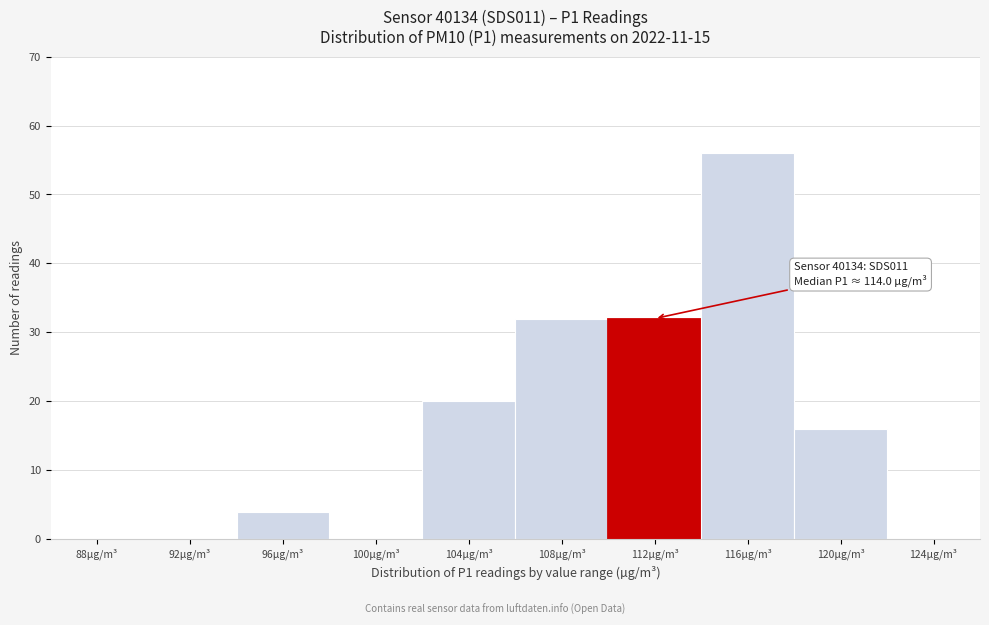

What is the sum of all values?

160